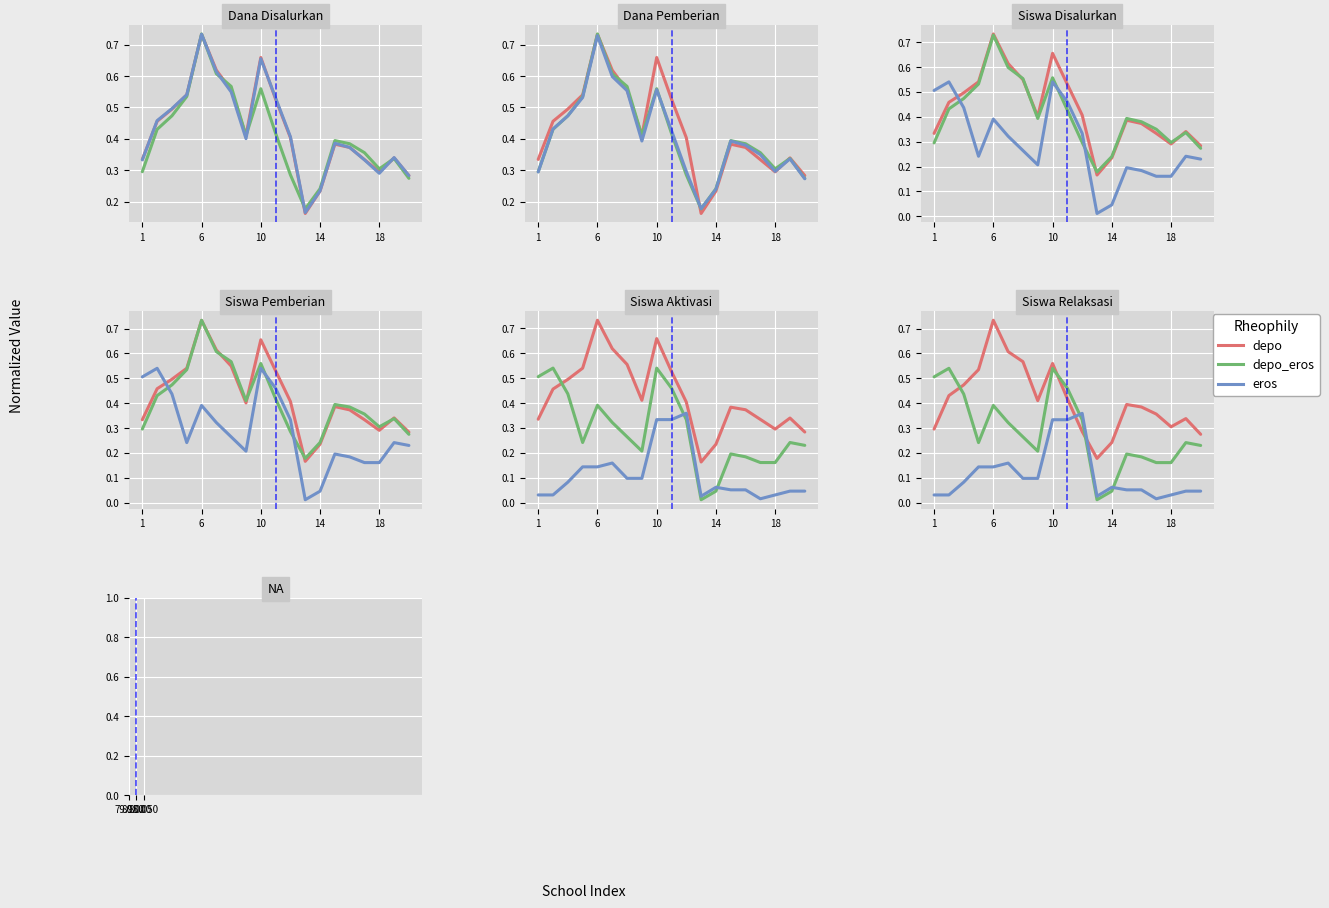

What is the average value of the Dana Disalurkan series?

0.4